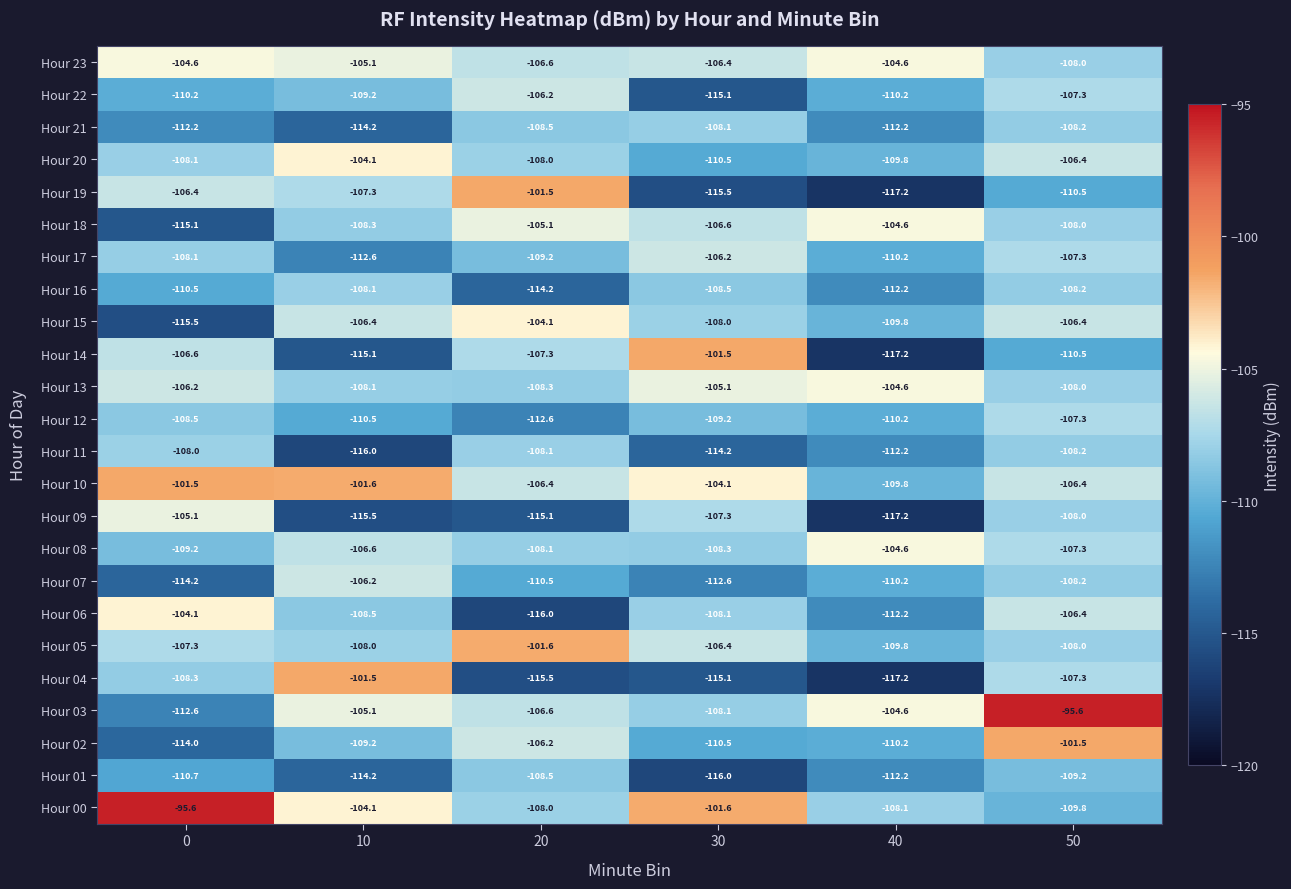

Where does the Hour 03 series first go above -105?

40